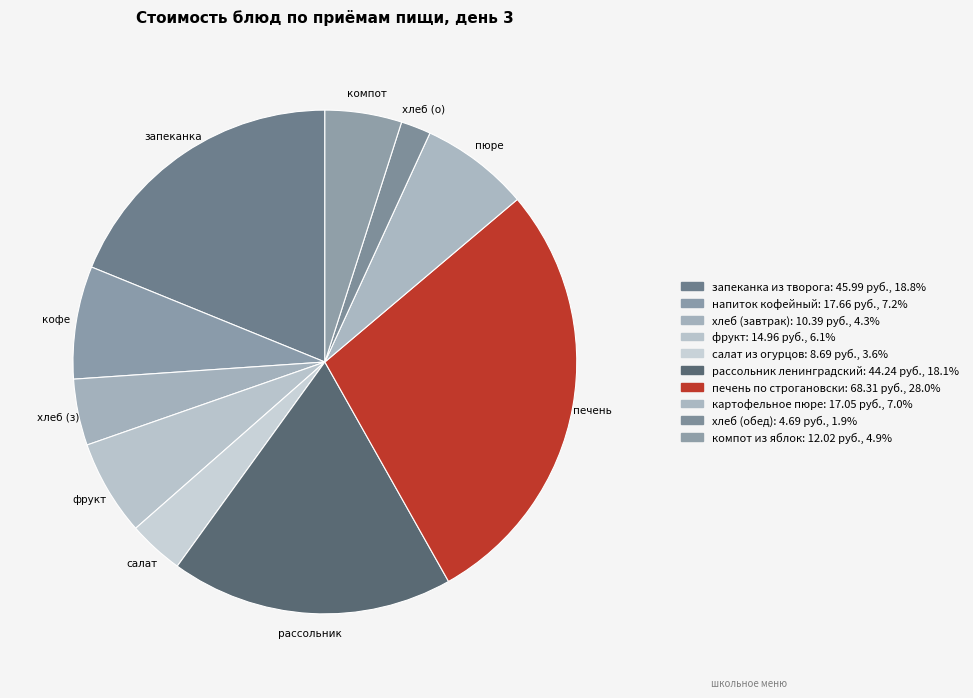

Count the number of slices in the pie.

10